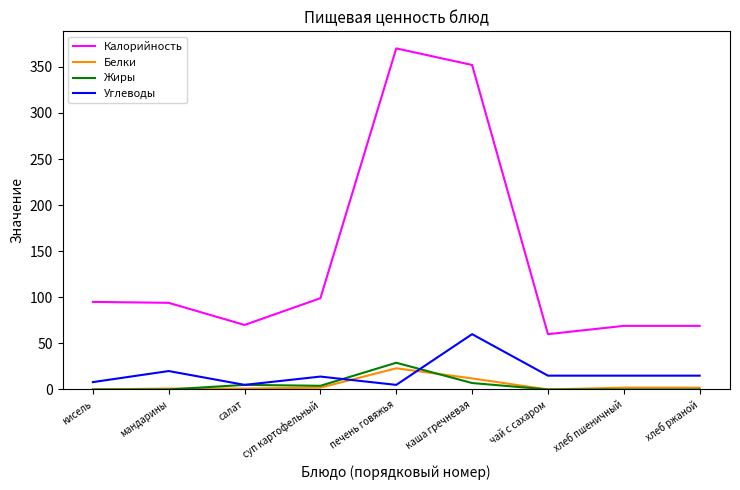

What is the difference between the highest and lowest values at кисель?

95